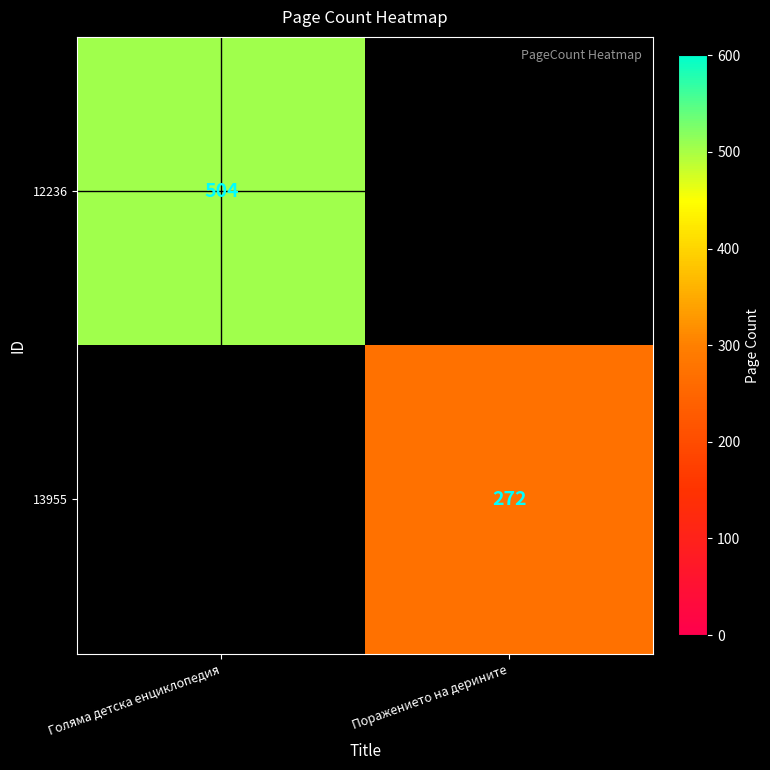

At how many categories does at least one series exceed 470?

1